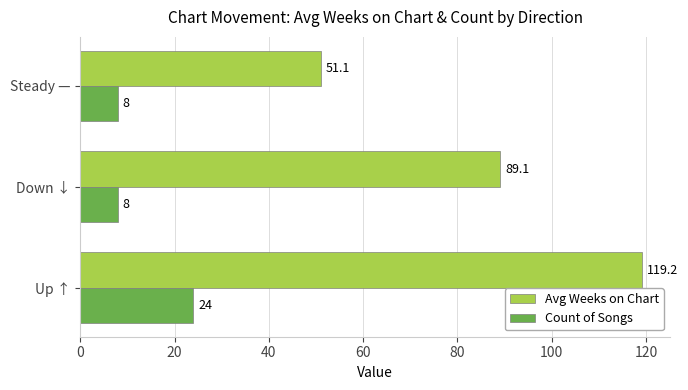

Count the number of categories in the chart.

3